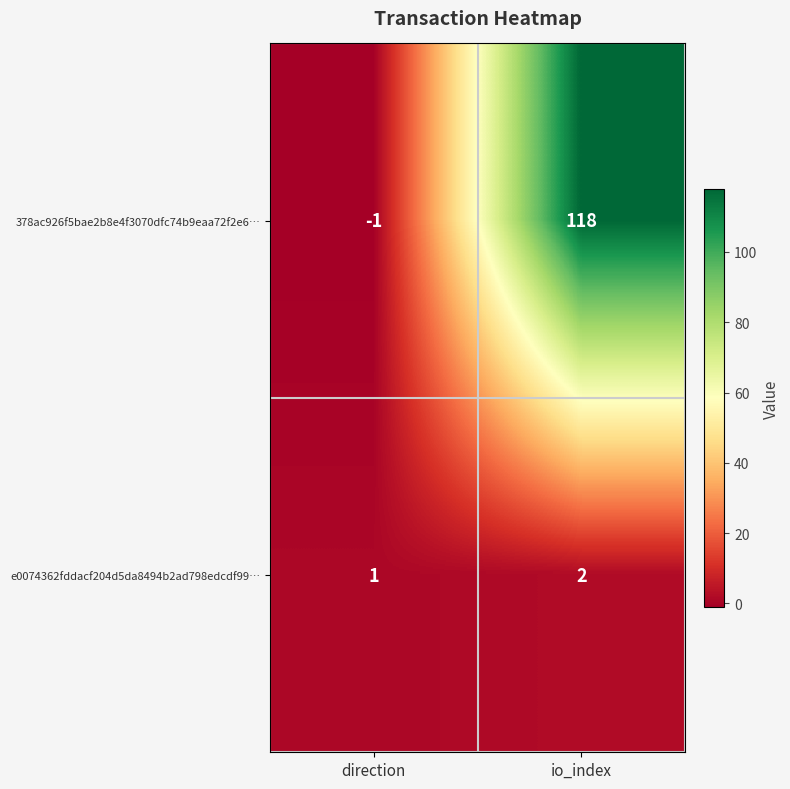

The value of 378ac926f5bae2b8e4f3070dfc74b9eaa72f2e6… at direction is -1. True or false?

True